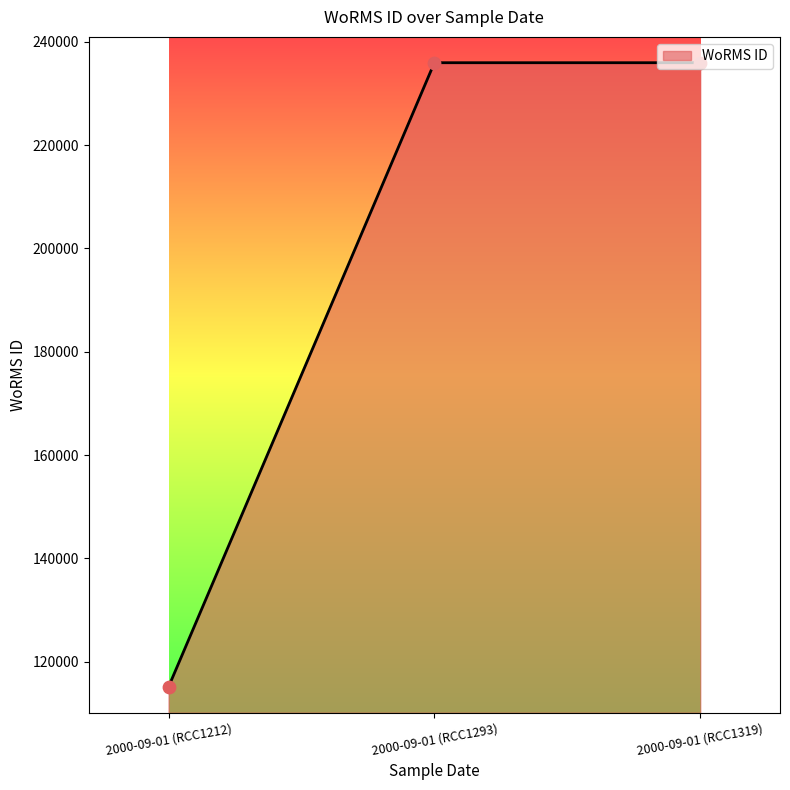

What is the change in value from 2000-09-01 (RCC1212) to 2000-09-01 (RCC1319)?

+120851